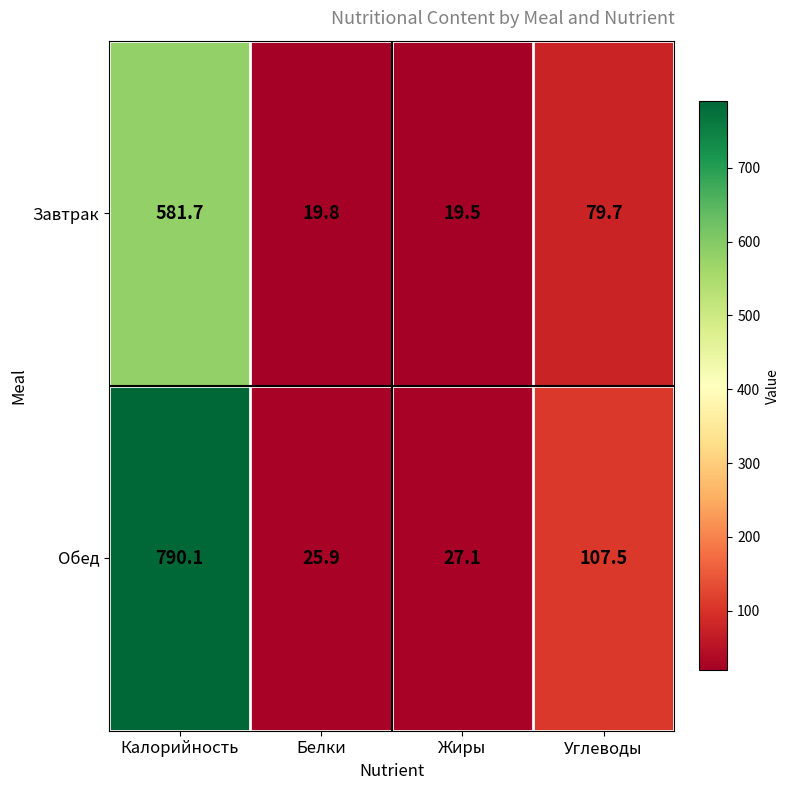

How many values in the Обед series are below 107?

2